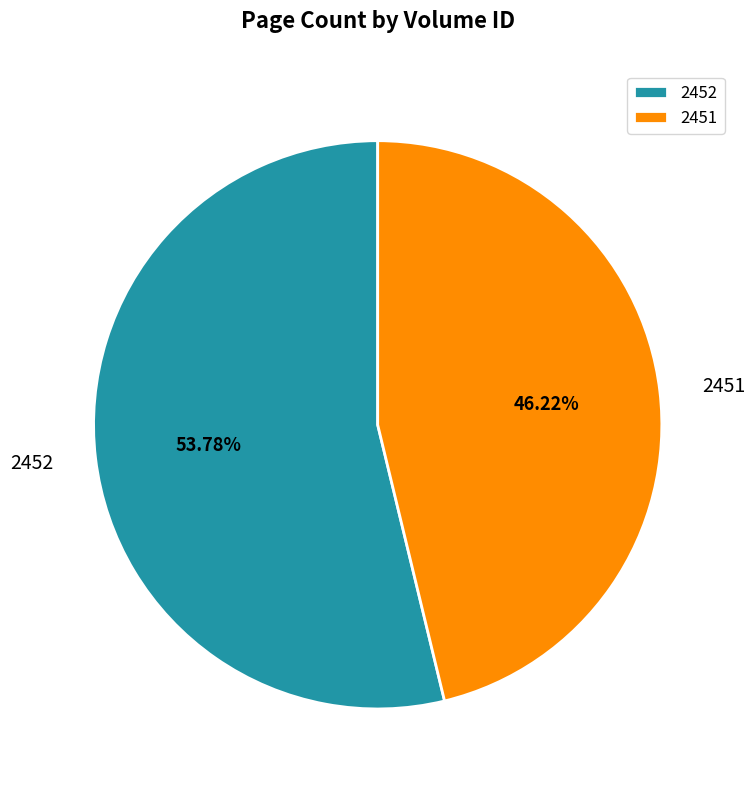

Count the number of slices in the pie.

2